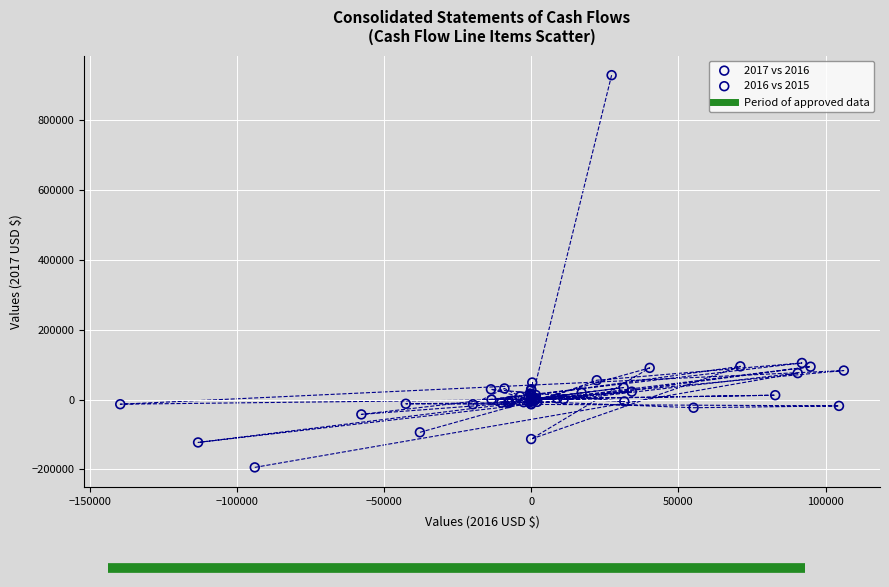

Which series reaches the minimum Y coordinate?

2017 vs 2016